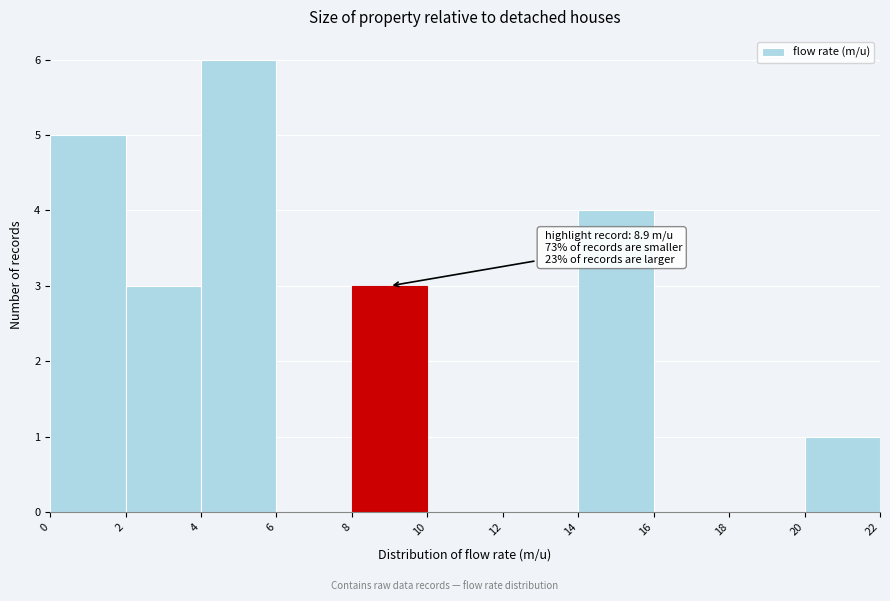

Over which range of the x-axis is the bar tallest?

4 to 6